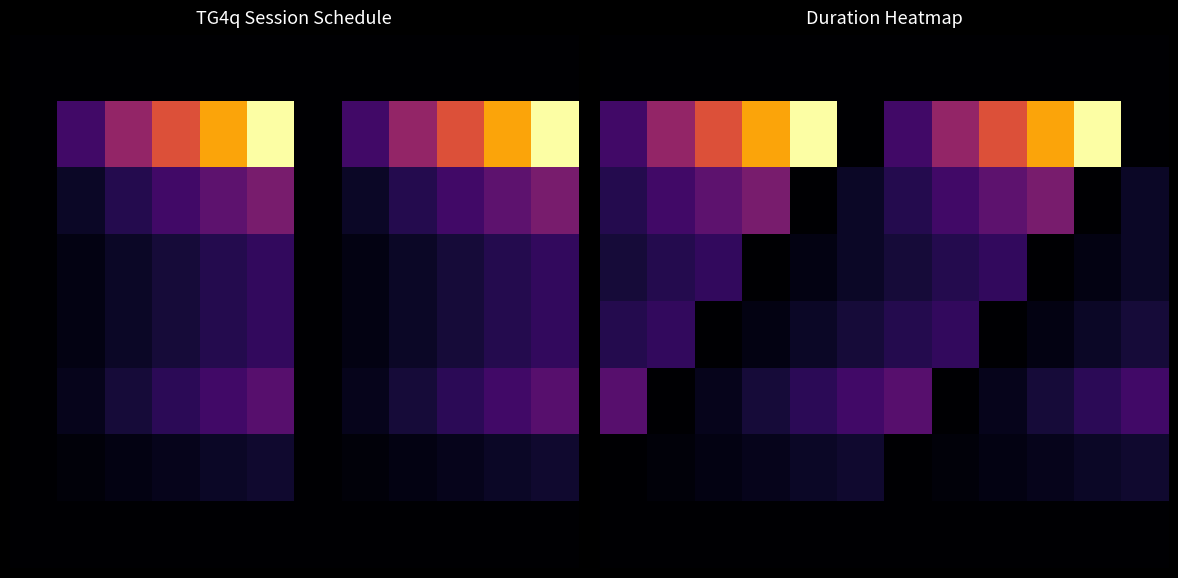

What is the spread (max minus min) of values at 4?

60